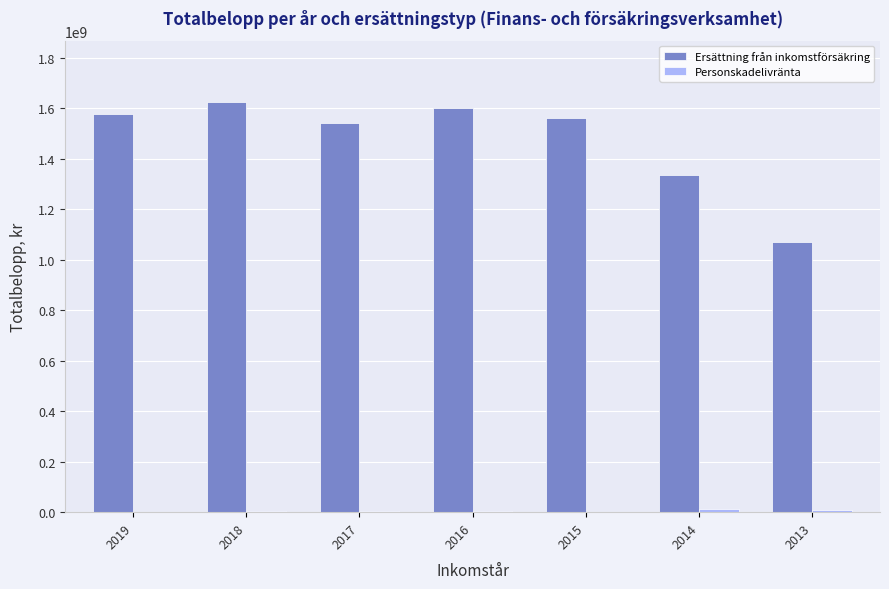

How many groups of bars are there?

7